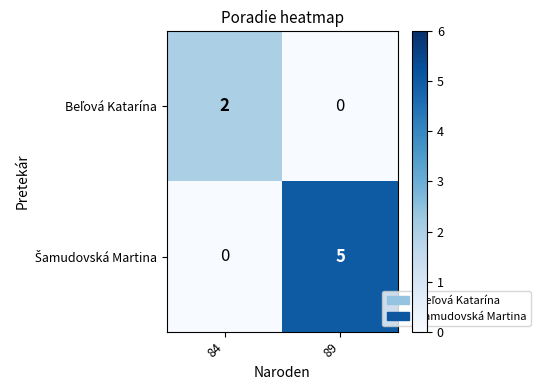

At which category is the sum across all series the highest?

89